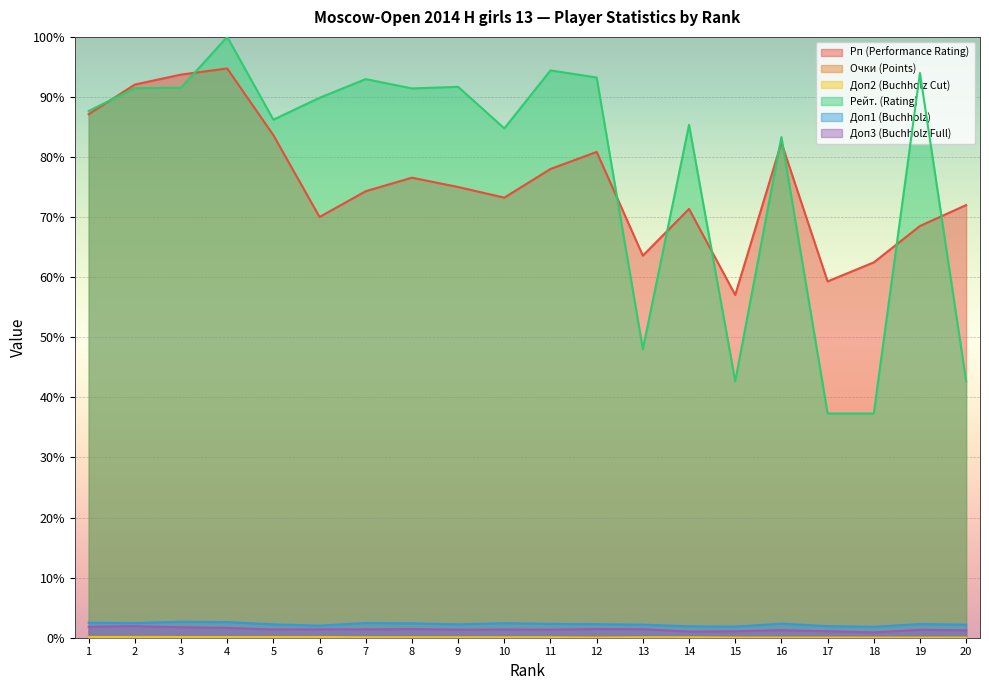

How many categories are shown in the chart?

20